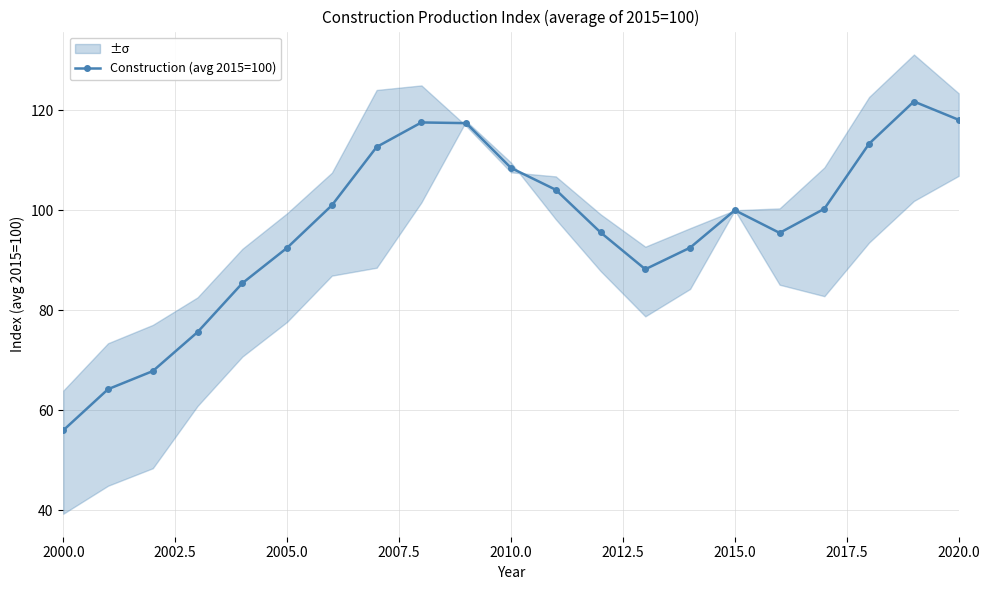

What is the maximum value for Construction (avg 2015=100)?

121.8